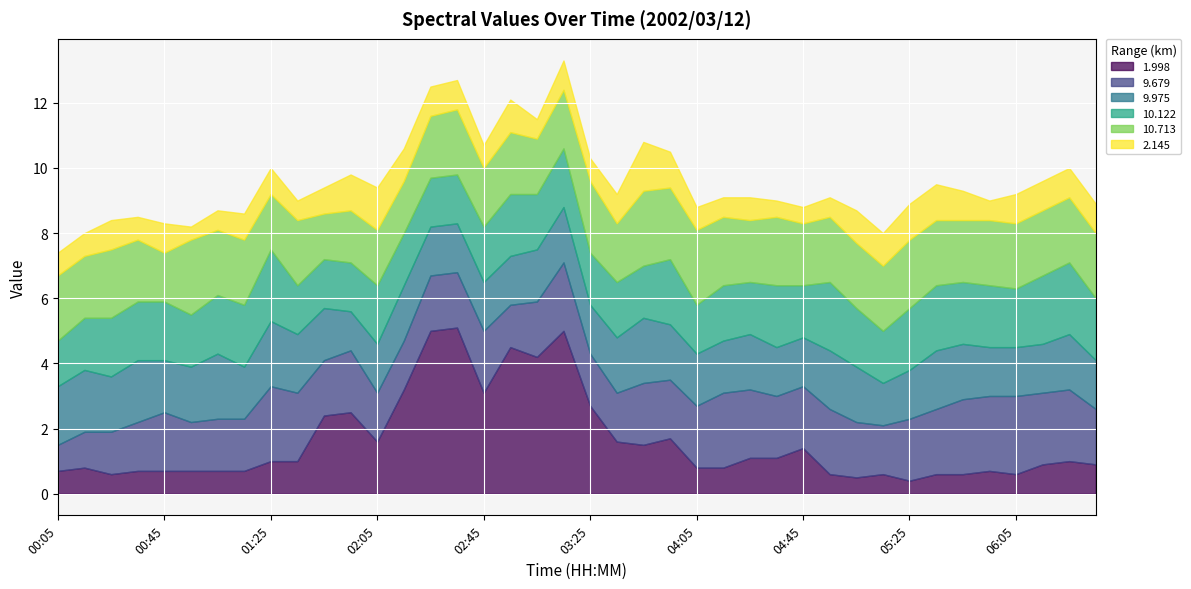

Which series has the largest total across all categories?

10.713